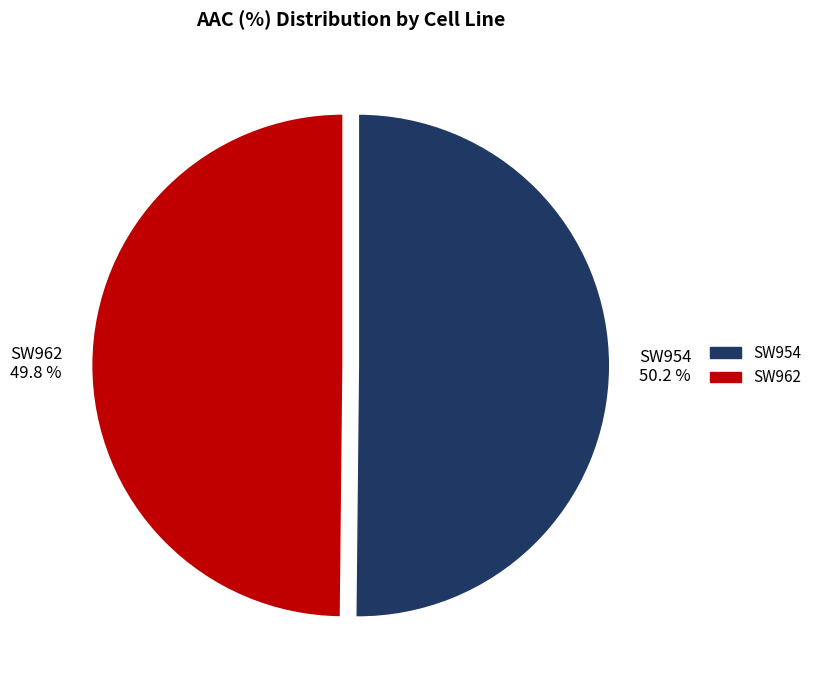

To the nearest percent, what is the combined percentage of SW962 and SW954?

100%